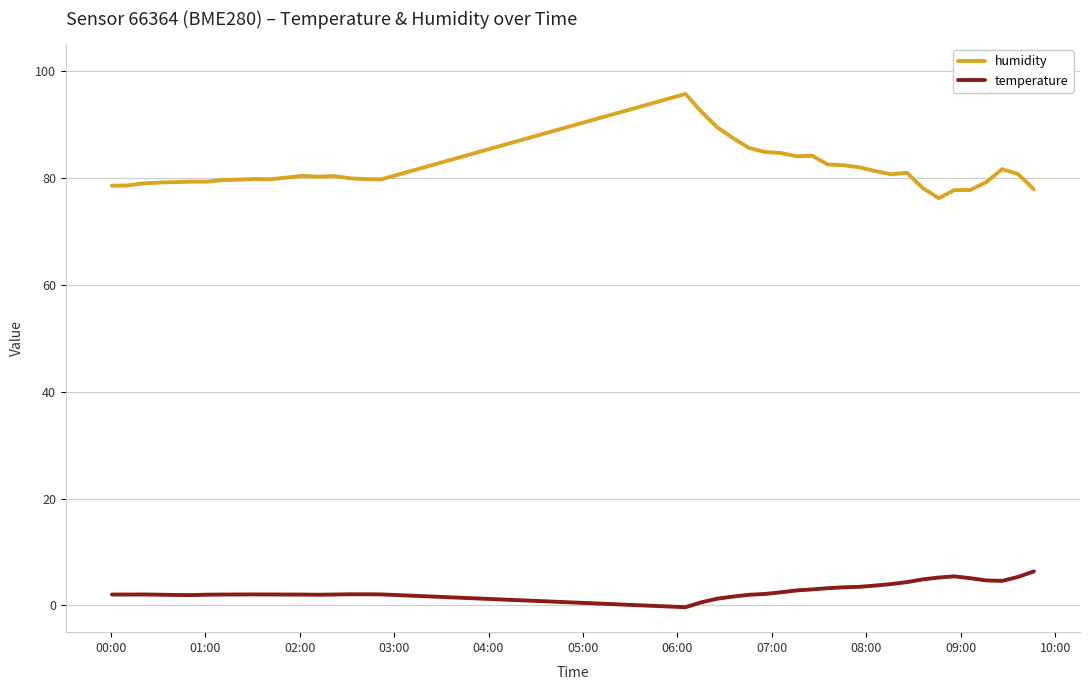

True or false: temperature and humidity intersect in this chart.

False